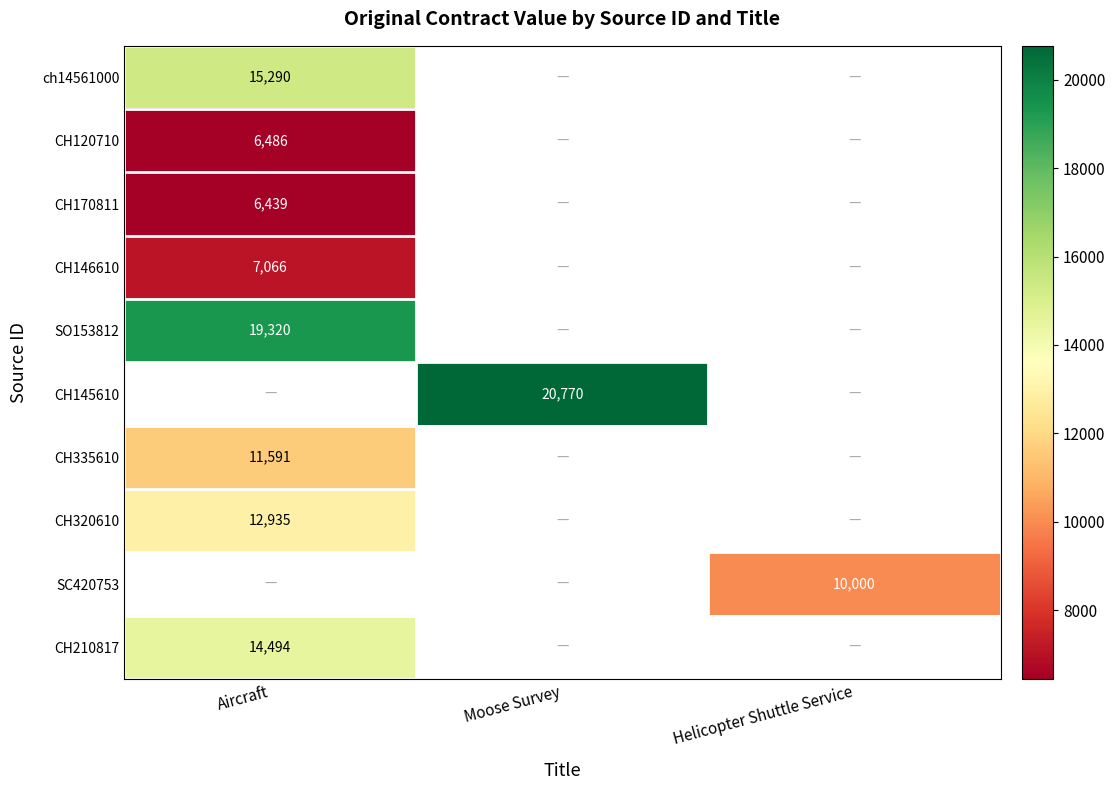

What is the greatest value displayed?

20770.0